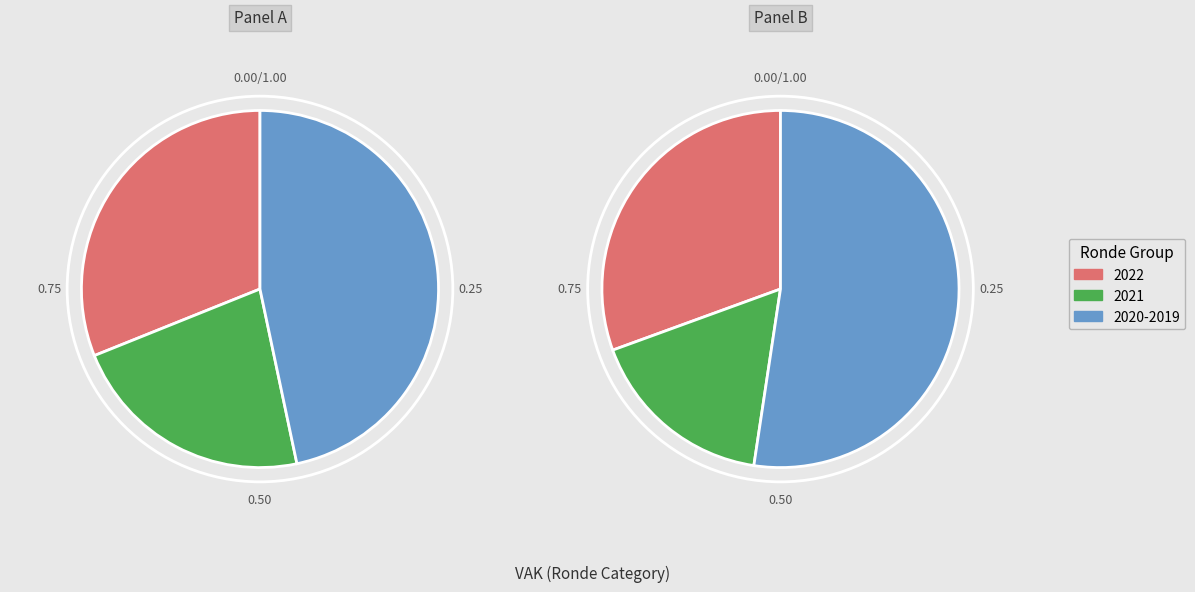

Does 2022 Opmaak represent more than half of the total?

No